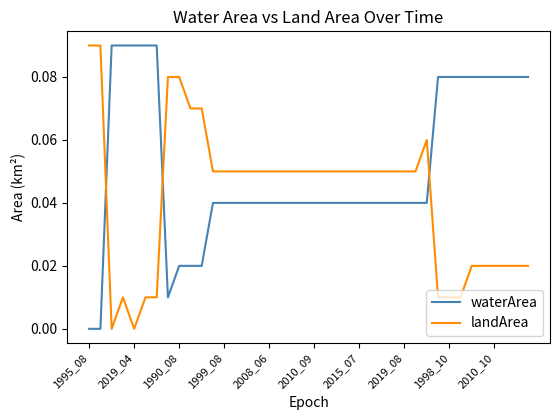

How many lines are shown in the chart?

2